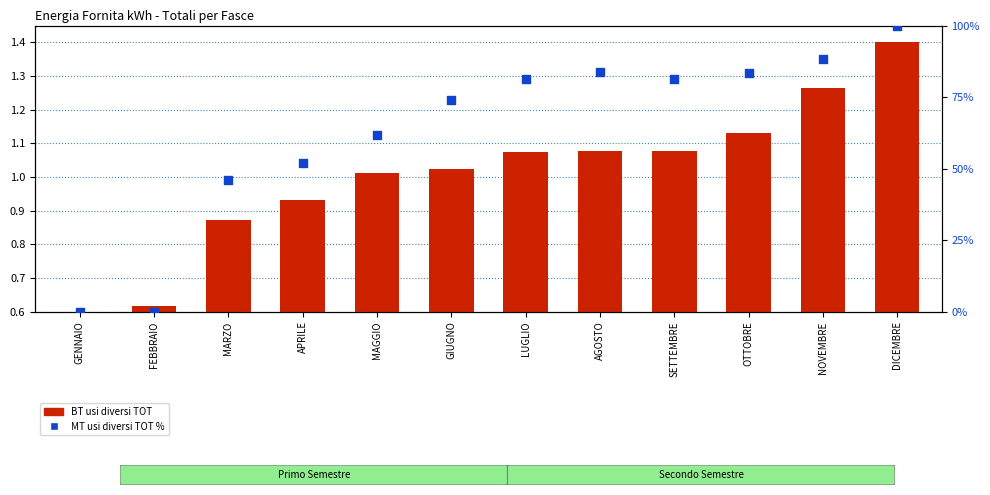

Which series contains the highest Y value?

MT usi diversi %